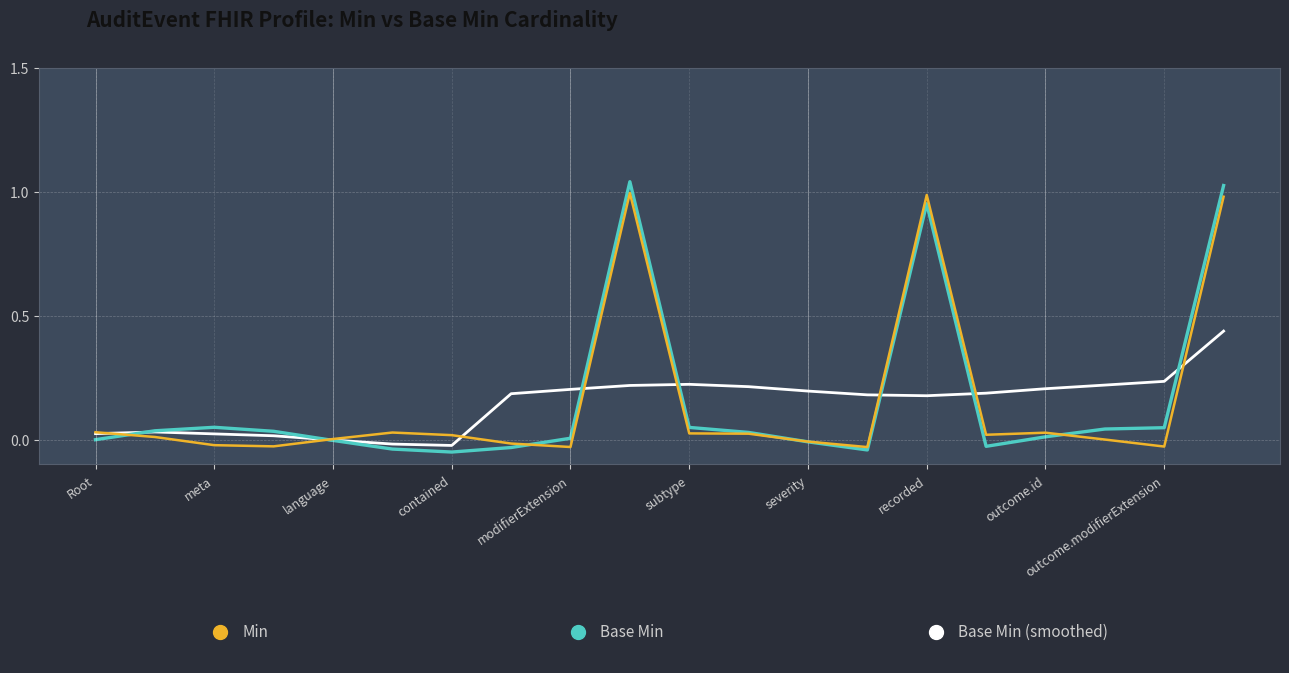

Is this an area chart (filled region under the line)?

No